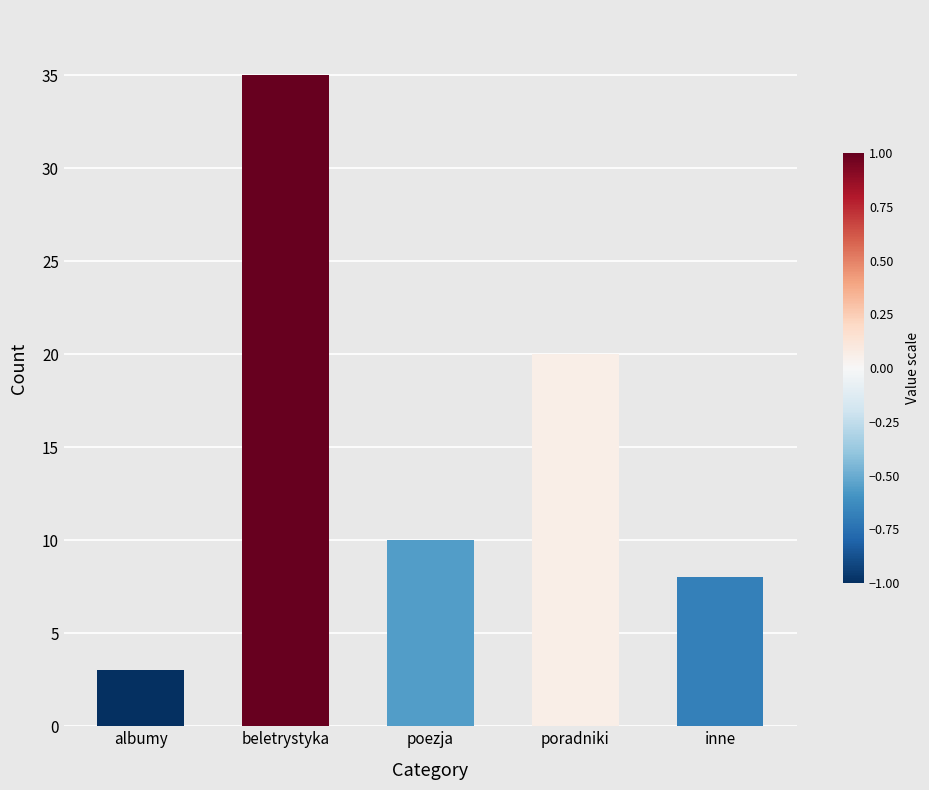

List the labels in order of value, smallest first.

albumy, inne, poezja, poradniki, beletrystyka